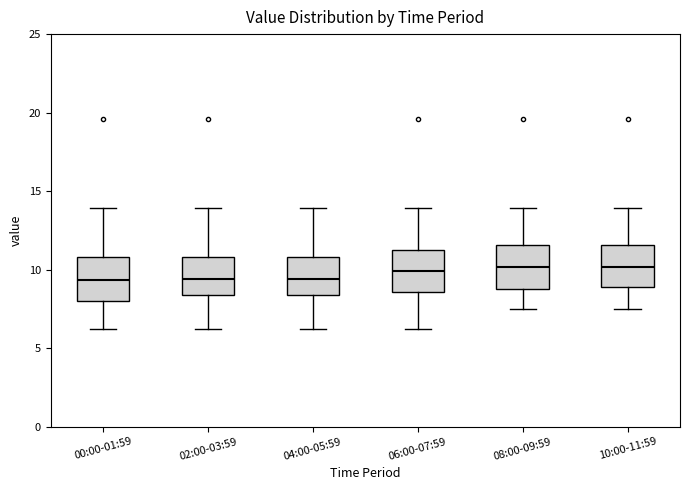

Reading left to right, transcribe this box plot: for each box, give where its median line is, the range the box spans, and where its two whiskers end, as read against the y-axis. The values are not printed on the chart, so give them approximately, as read against the axis.

00:00-01:59: median 9.5, box 8.0 to 11.0, whiskers 6.0 to 14.0
02:00-03:59: median 9.5, box 8.5 to 11.0, whiskers 6.0 to 14.0
04:00-05:59: median 9.5, box 8.5 to 11.0, whiskers 6.0 to 14.0
06:00-07:59: median 10.0, box 8.5 to 11.0, whiskers 6.0 to 14.0
08:00-09:59: median 10.0, box 9.0 to 11.5, whiskers 7.5 to 14.0
10:00-11:59: median 10.0, box 9.0 to 11.5, whiskers 7.5 to 14.0